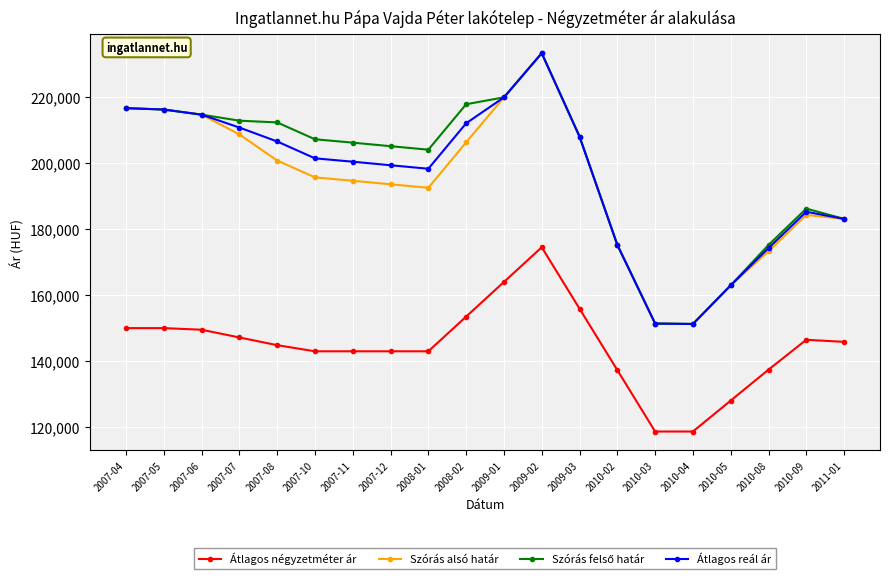

True or false: Átlagos reál ár and Átlagos négyzetméter ár cross at least once.

False